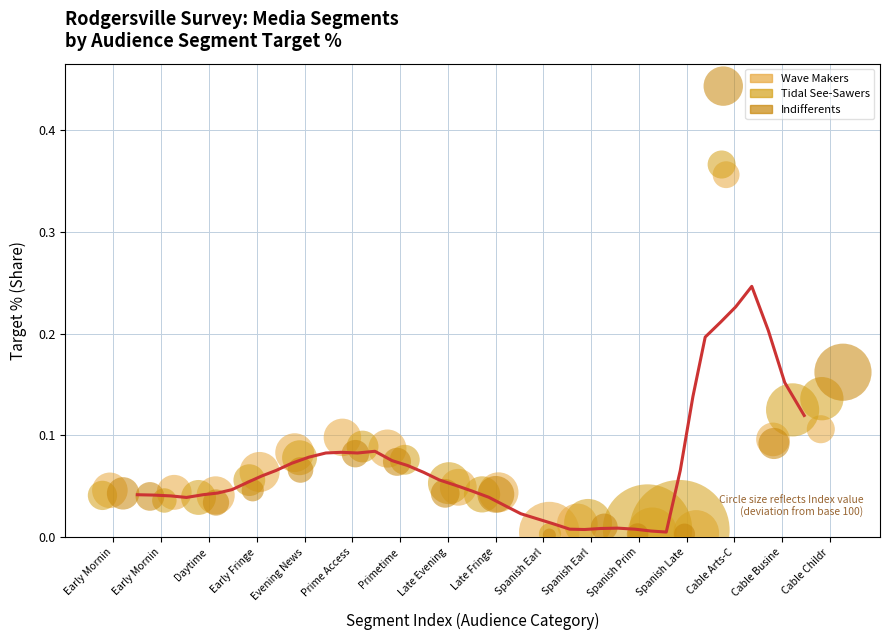

Which series has the largest Y range (max minus min)?

Indifferents